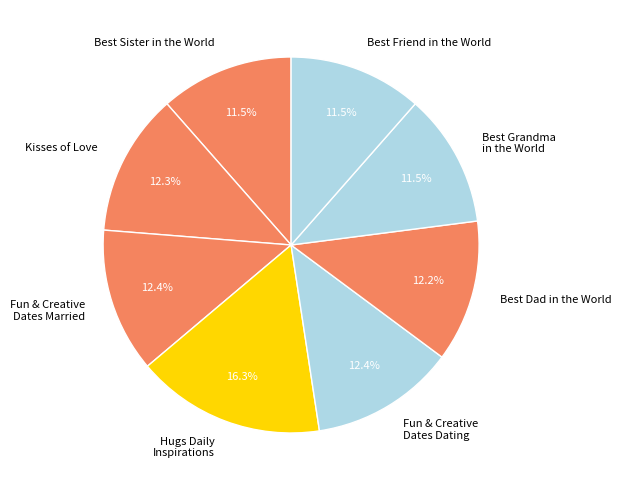

The Kisses of Love slice represents 12% of the pie. True or false?

True